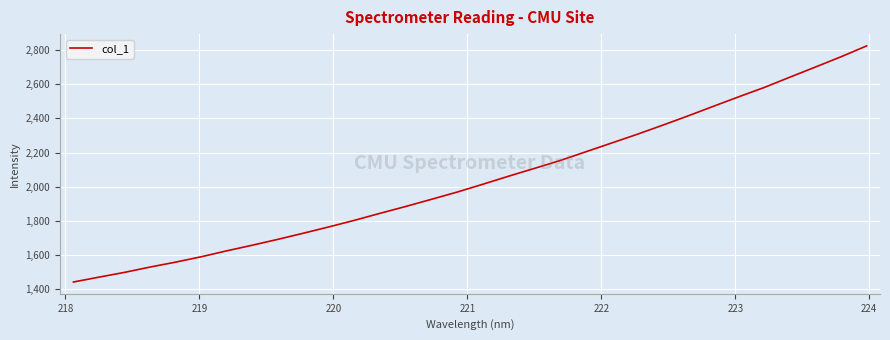

What is the greatest value displayed?

2822.7